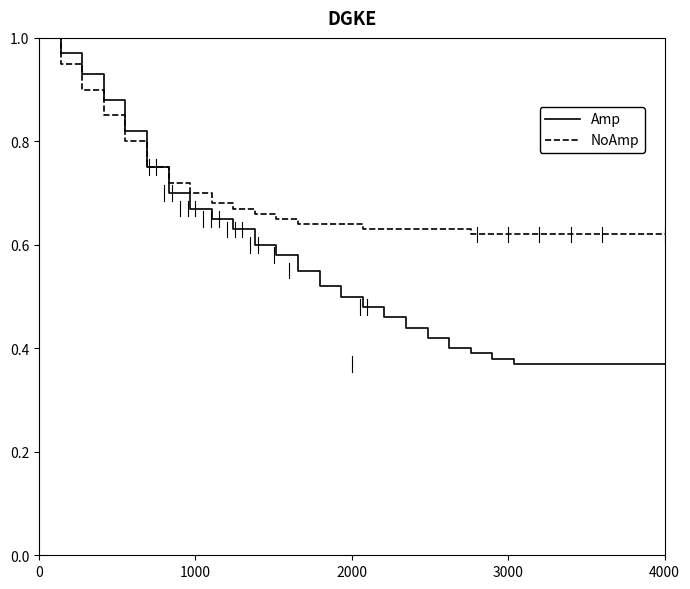

Rank the series by their average value, from lowest to highest.

Amp, NoAmp